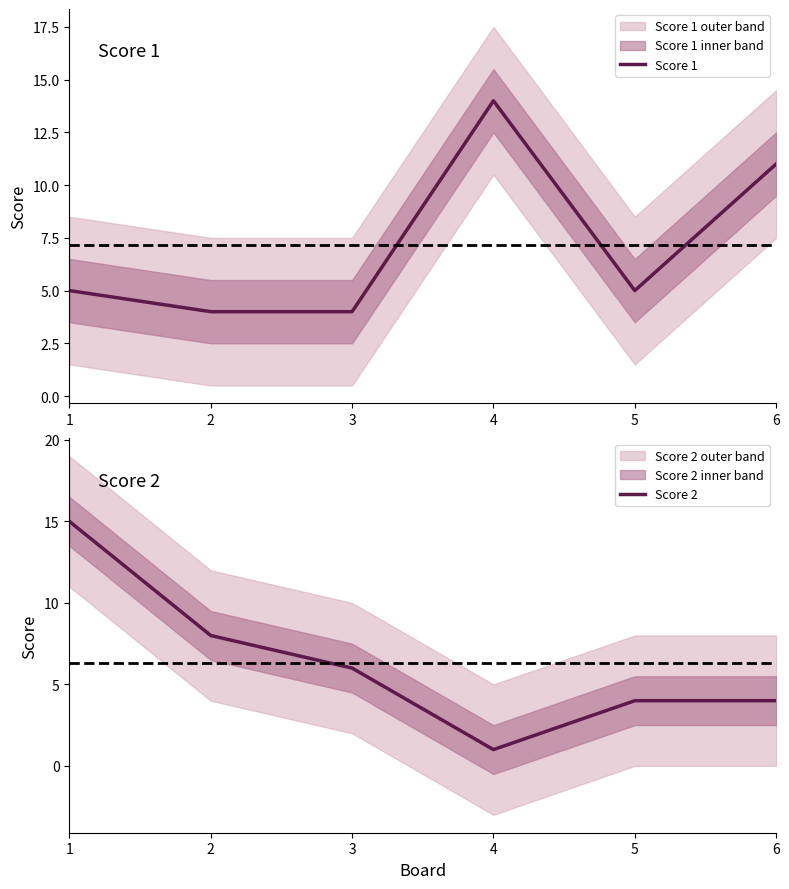

What are all the series names shown in the legend?

Score 1, Score 2